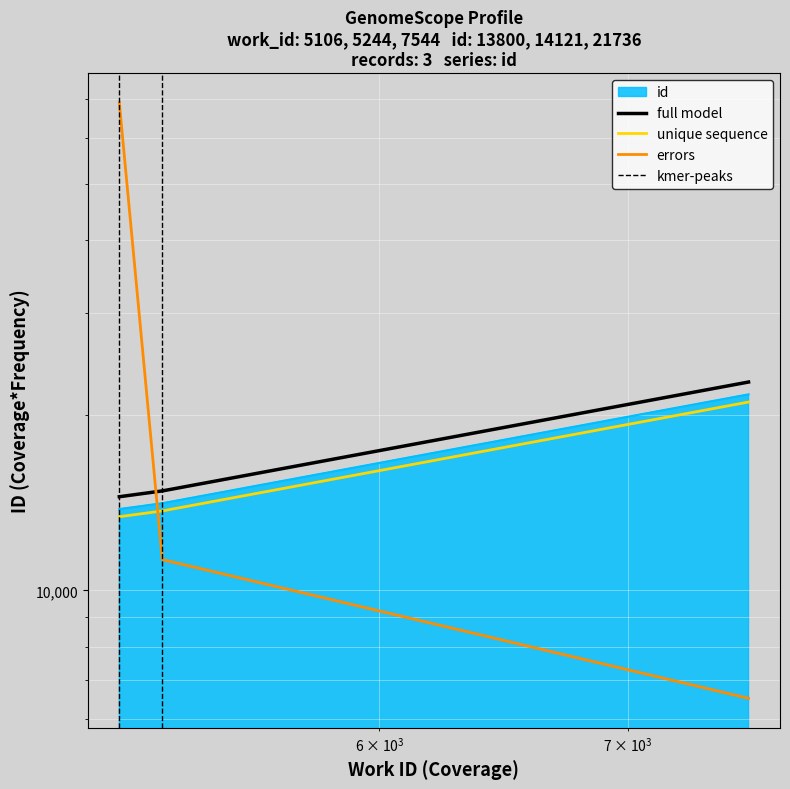

What is the average value?

16552